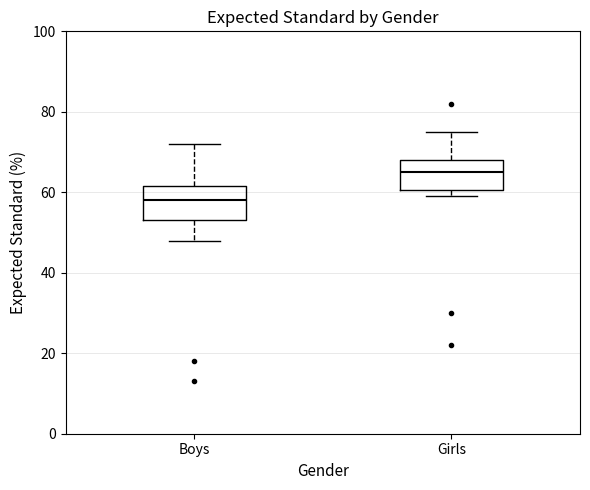

Reading left to right, transcribe this box plot: for each box, give where its median line is, the range the box spans, and where its two whiskers end, as read against the y-axis. The values are not printed on the chart, so give them approximately, as read against the axis.

Boys: median 58, box 54 to 62, whiskers 48 to 72
Girls: median 66, box 60 to 68, whiskers 60 (just below the box's lower edge) to 76